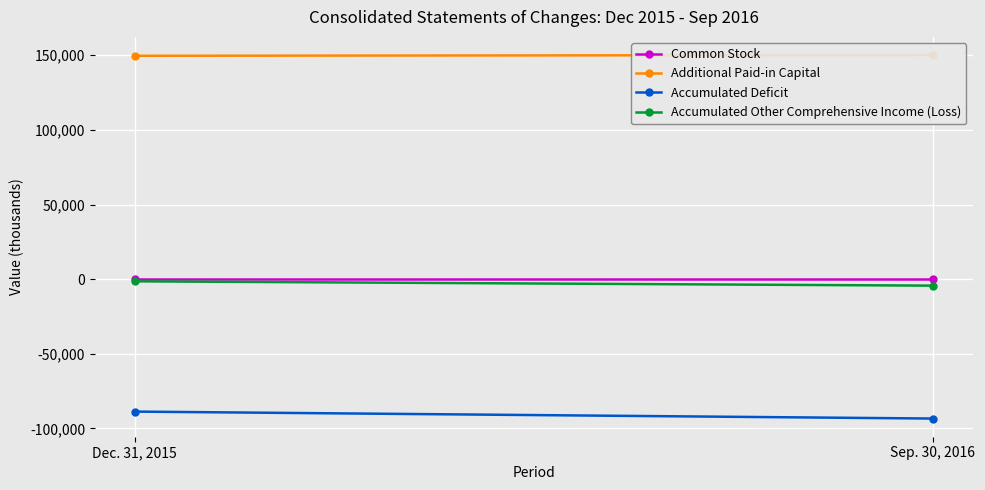

What is the label of the 2nd point from the right?

Dec. 31, 2015